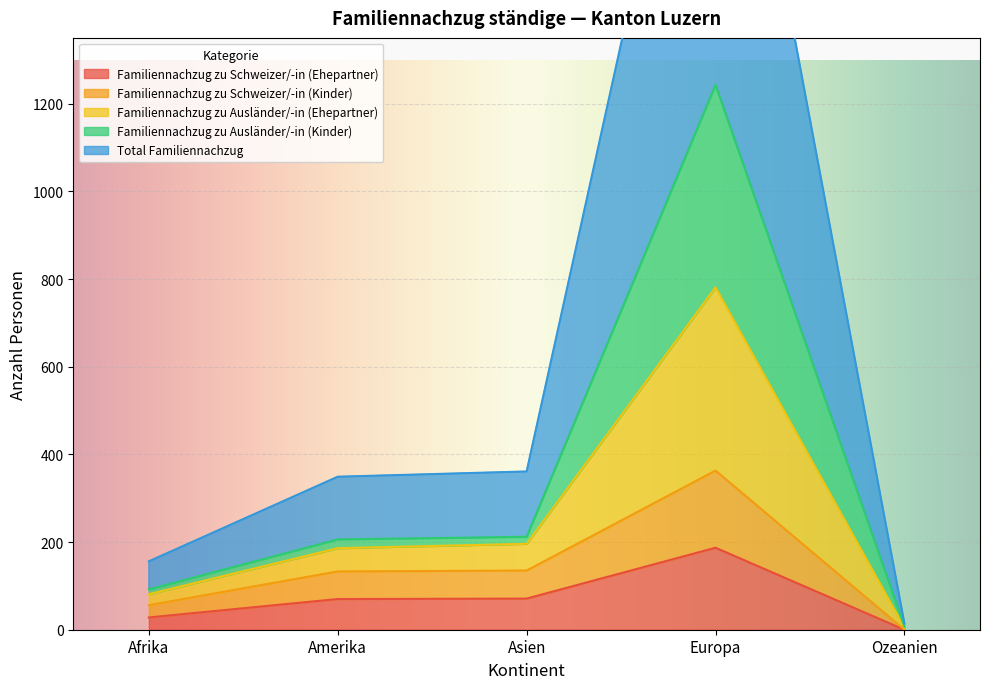

Rank the categories by Familiennachzug zu Schweizer/-in (Kinder) value from highest to lowest.

Europa, Asien, Amerika, Afrika, Ozeanien